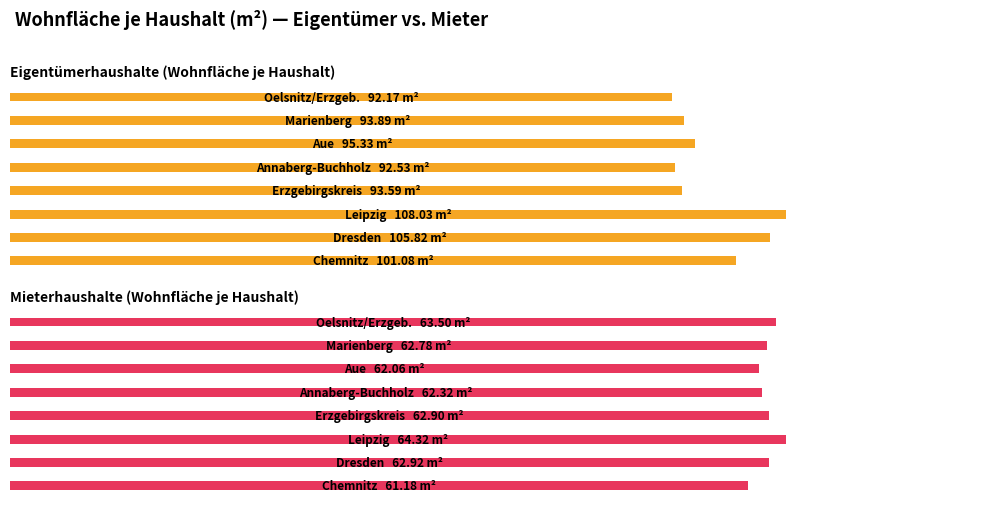

How many categories are shown in the chart?

8